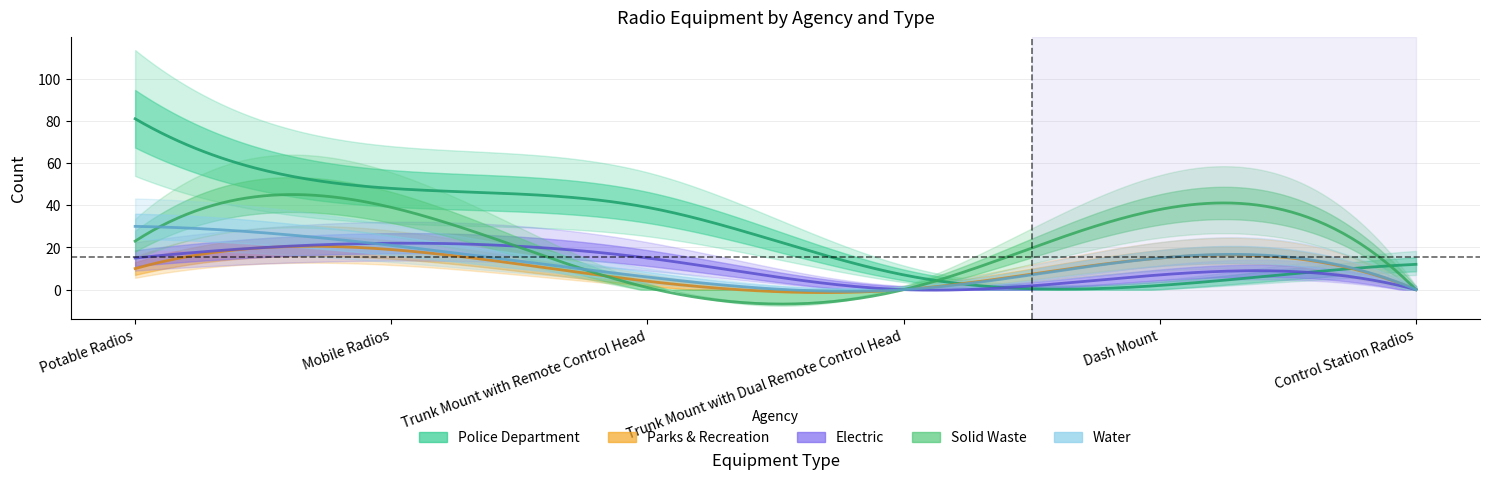

Reading left to right, what are all the values shown in this chart?

Police Department: 81	48	39	7	2	12
Parks & Recreation: 10	19	4	0	15	0
Electric: 15	22	15	0	7	0
Solid Waste: 23	39	1	0	38	0
Water: 30	21	6	0	15	0